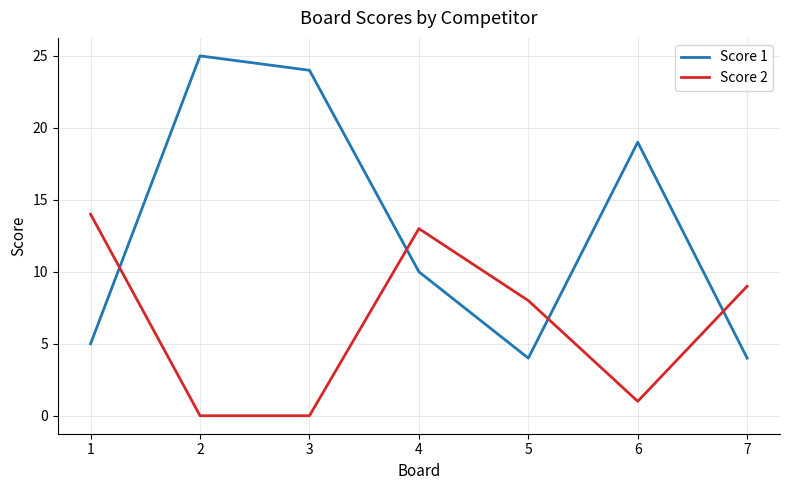

Reading right to left, what are all the values shown in this chart?

Score 1: 4	19	4	10	24	25	5
Score 2: 9	1	8	13	0	0	14